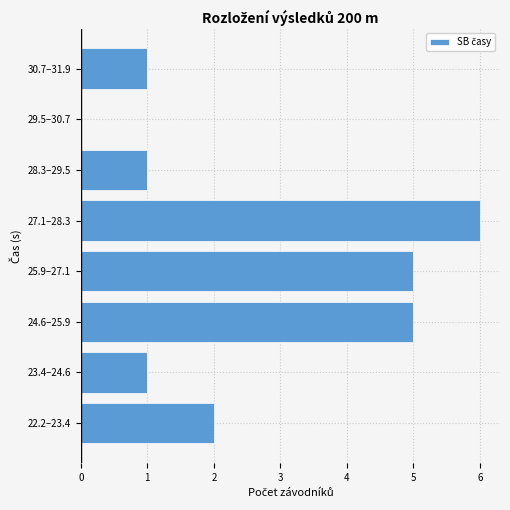

Reading top to bottom, list all the values displayed in this chart.

30.7–31.9=1	29.5–30.7=0	28.3–29.5=1	27.1–28.3=6	25.9–27.1=5	24.6–25.9=5	23.4–24.6=1	22.2–23.4=2